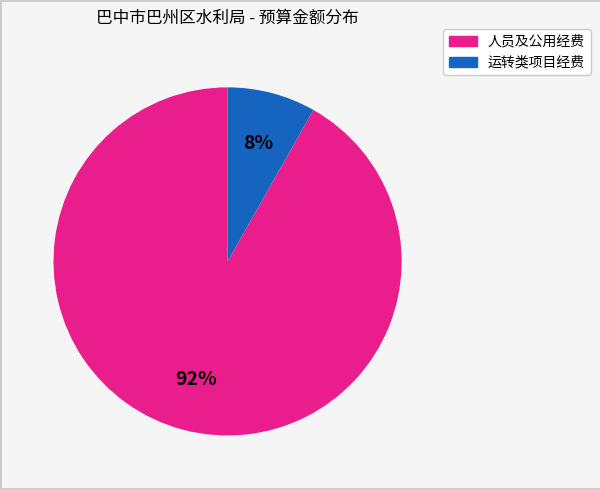

To the nearest percent, what is the average slice percentage?

50%